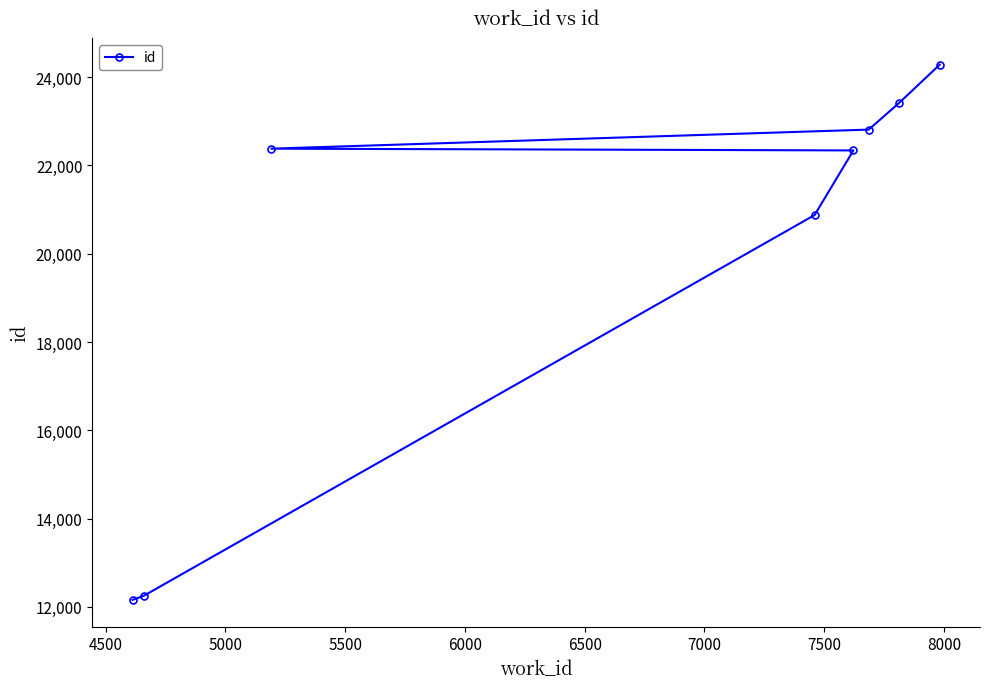

What is the minimum value shown in the chart?

12159